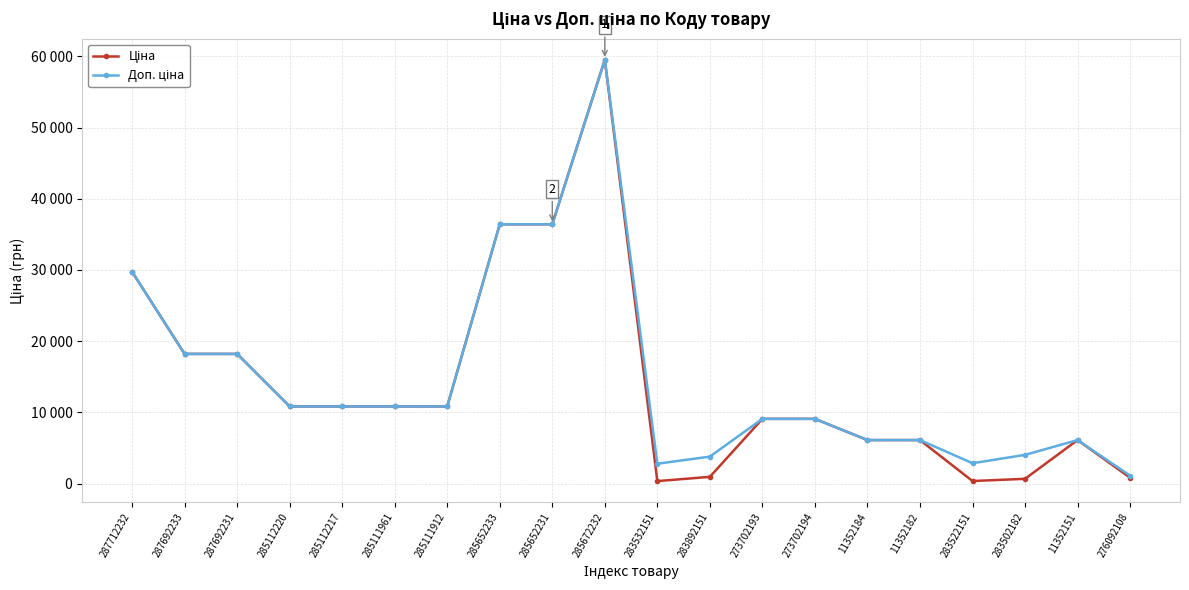

Where is the first local maximum for Ціна?

285672232